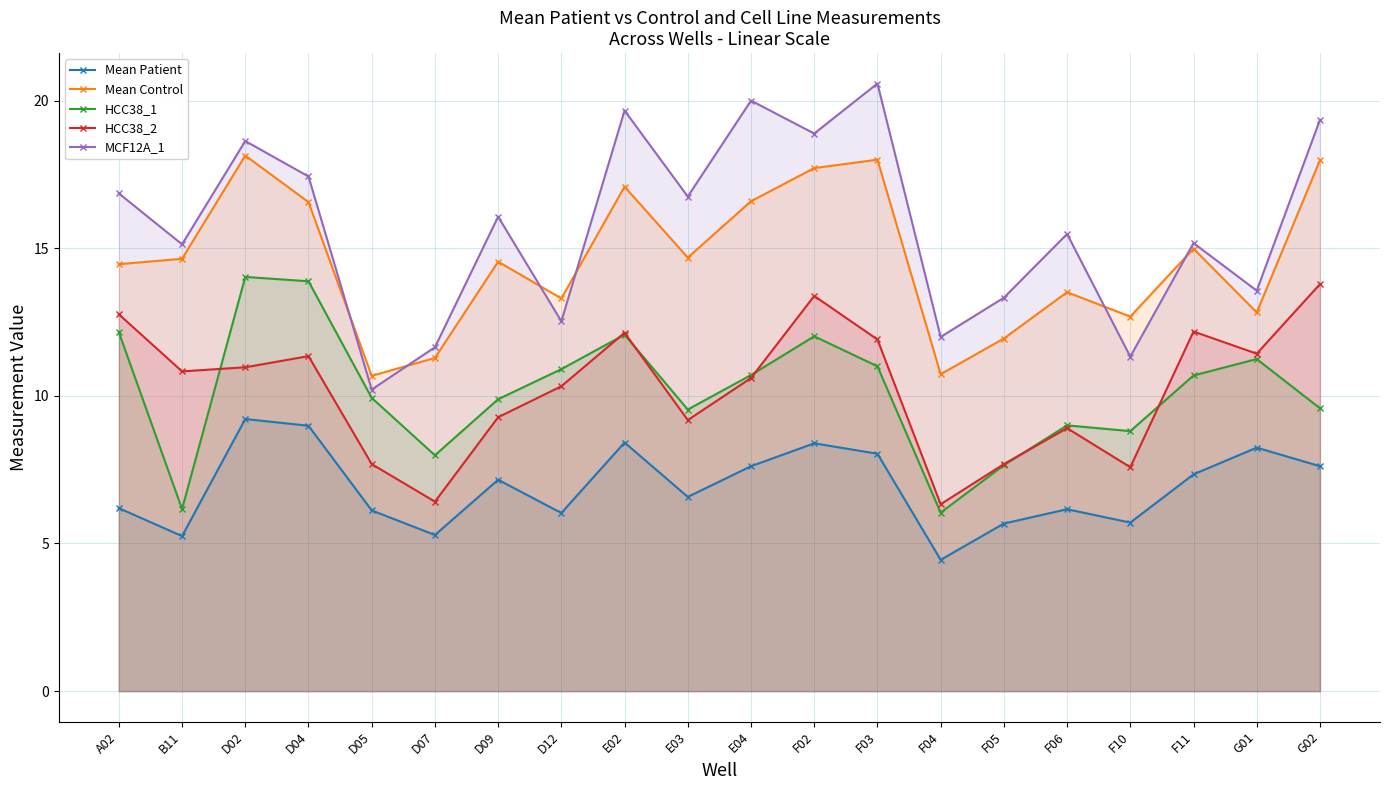

What is the difference between the maximum and second lowest values in the Mean Patient series?

4.0